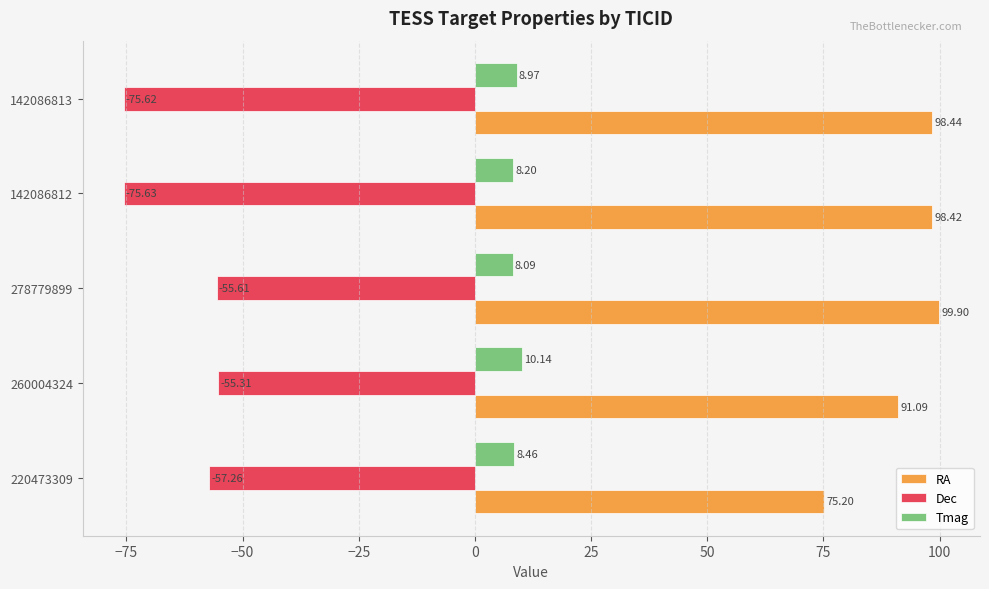

Which series has the largest total across all categories?

RA